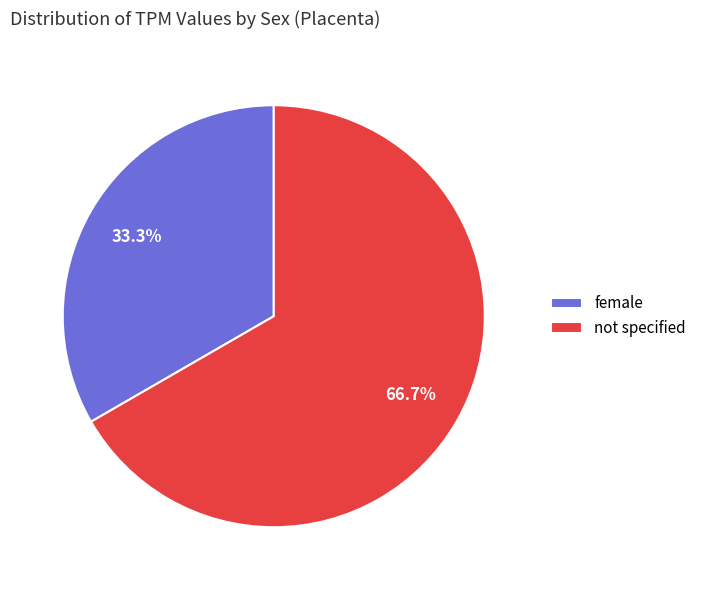

How many segments does this pie chart have?

2